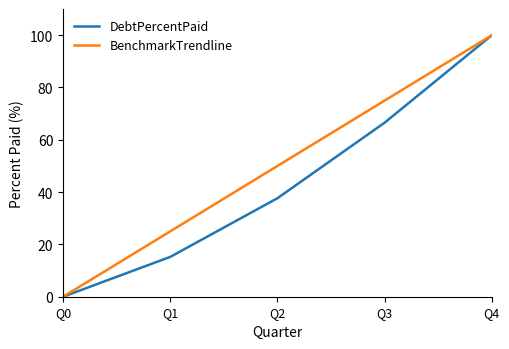

Which category has the highest value across all series?

Q4